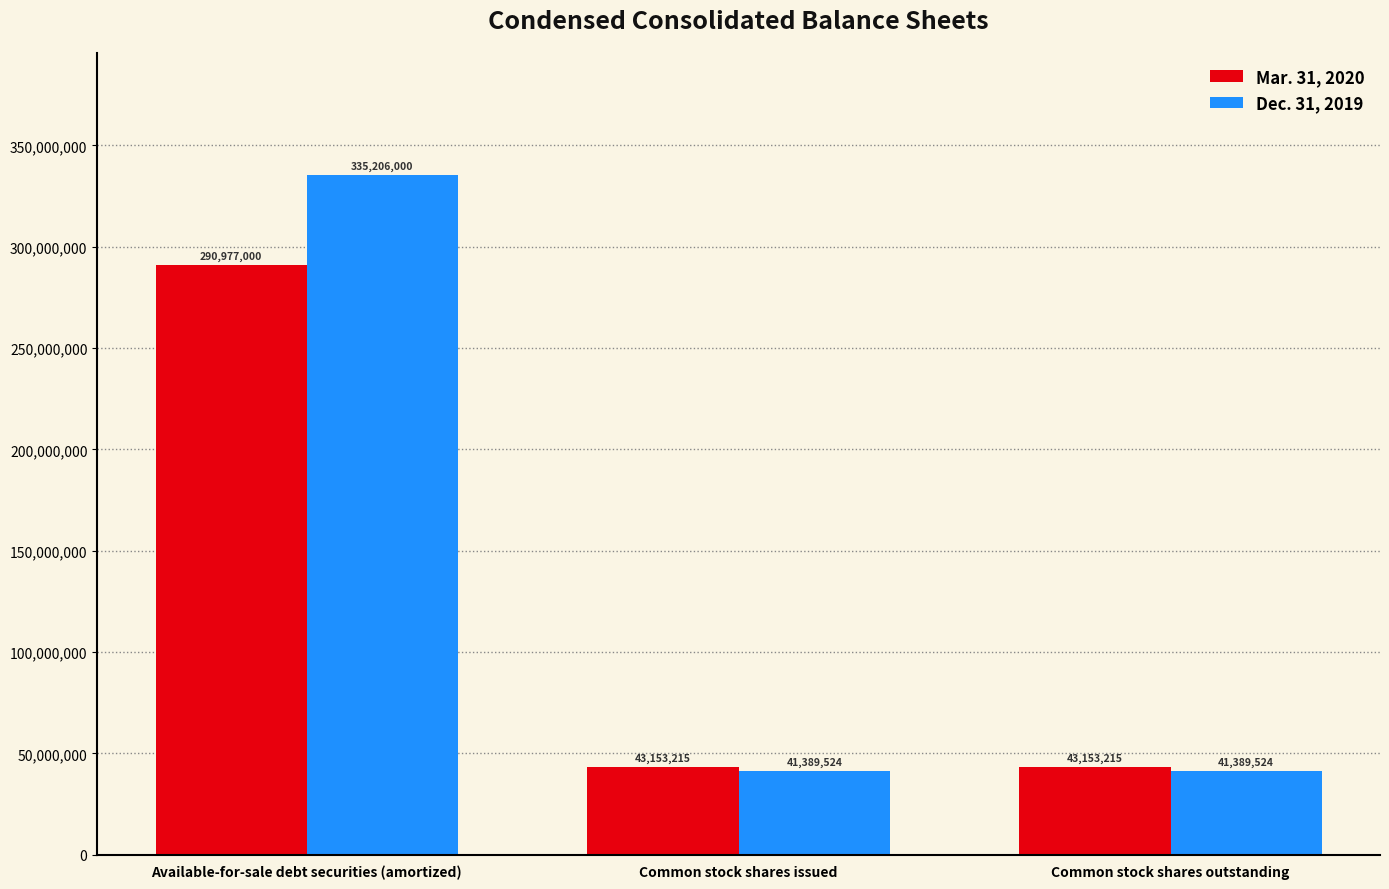

At Common stock shares issued, list the series in order from smallest to largest.

Dec. 31, 2019, Mar. 31, 2020